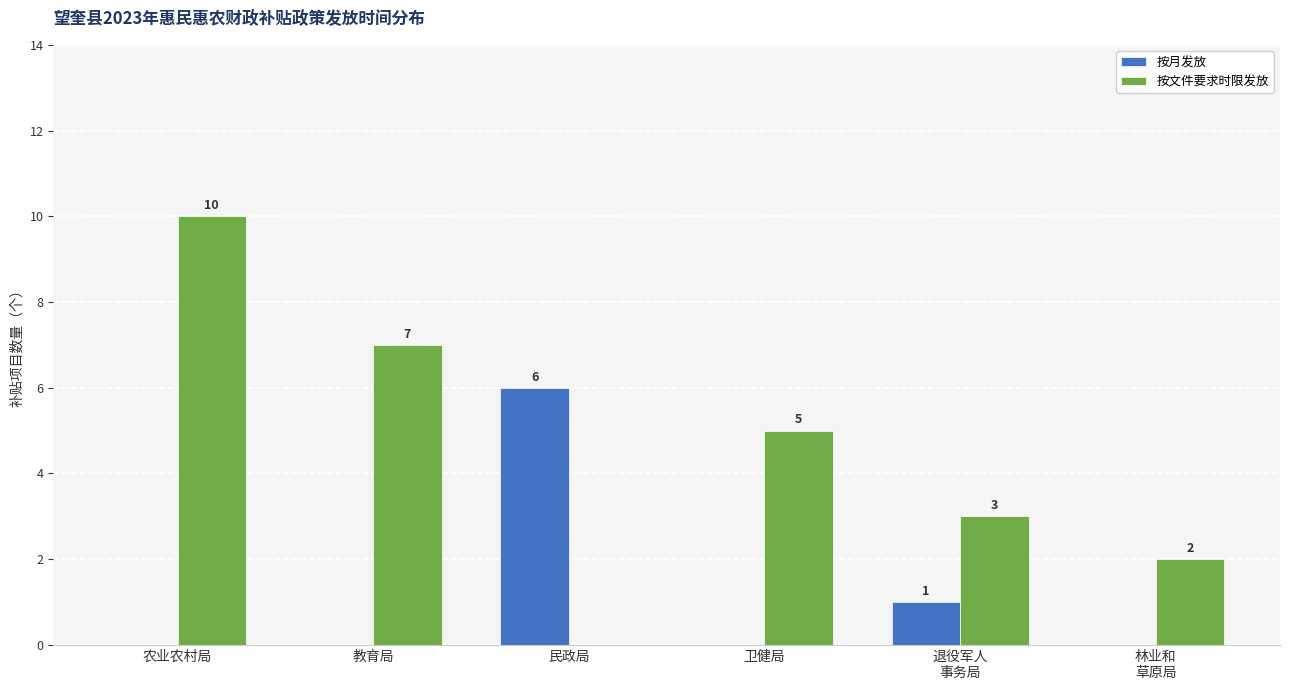

How many values in 按月发放 are above zero?

2